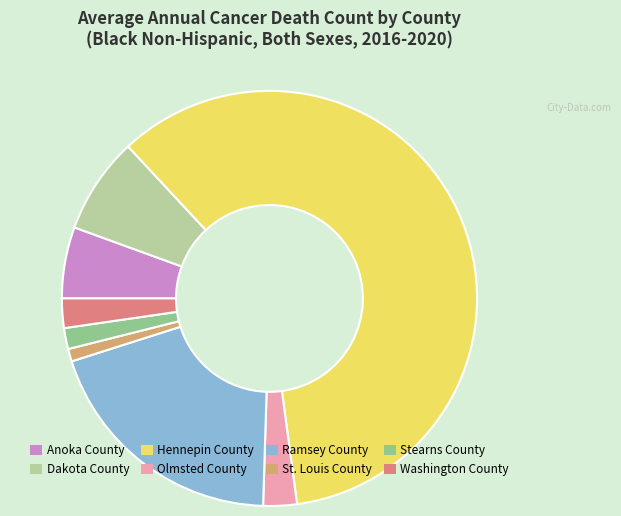

Count the number of slices in the pie.

8